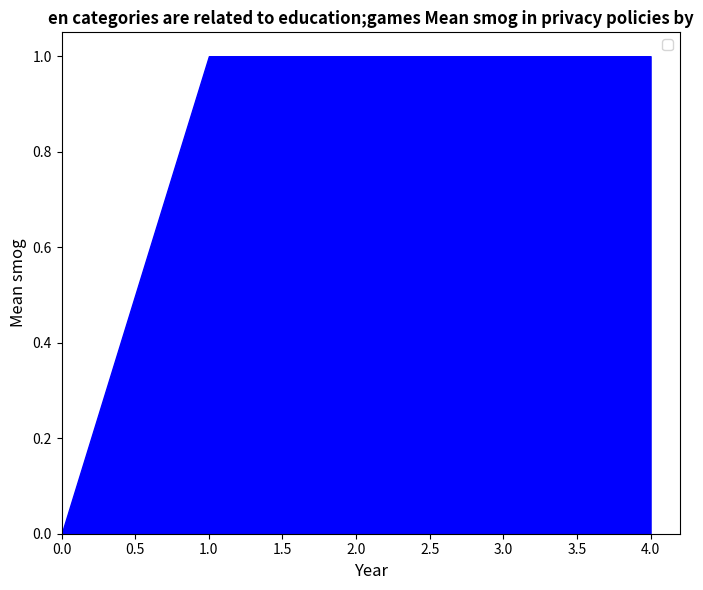

Does the chart have visible grid lines?

No